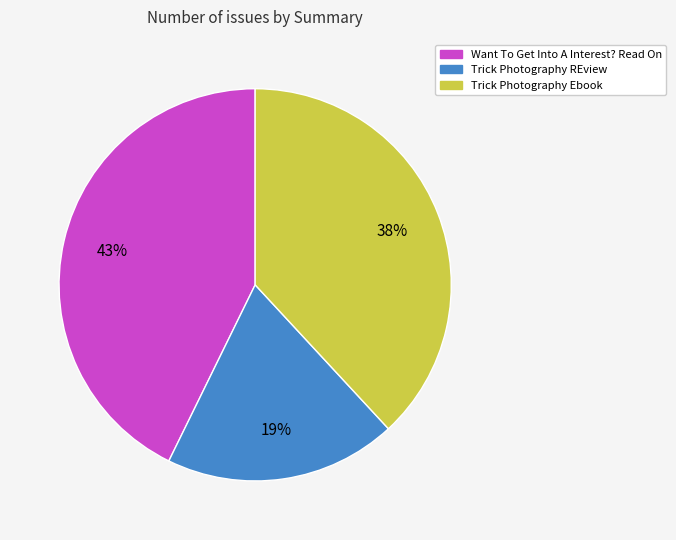

Does Trick Photography REview represent more than half of the total?

No